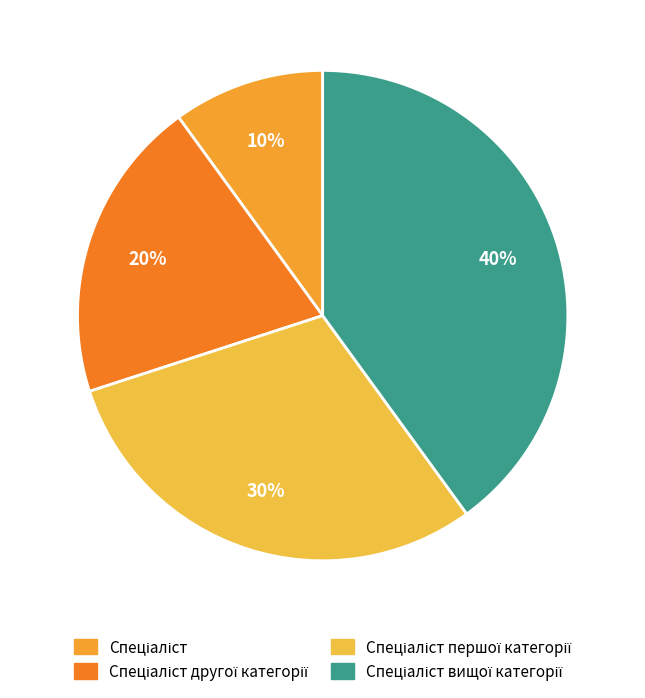

To the nearest percent, what is the average slice percentage?

25%